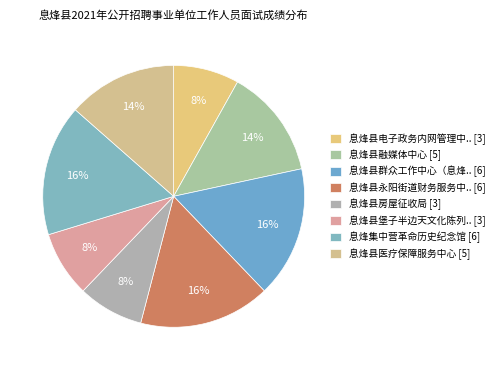

Which category has the smallest portion of the pie?

息烽县电子政务内网管理中心